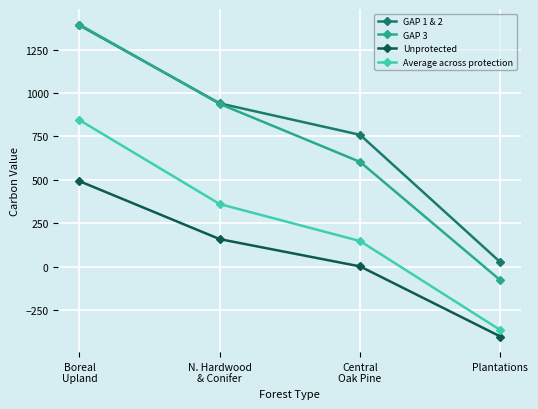

What is the approximate value of Average across protection at Central
Oak Pine?

147